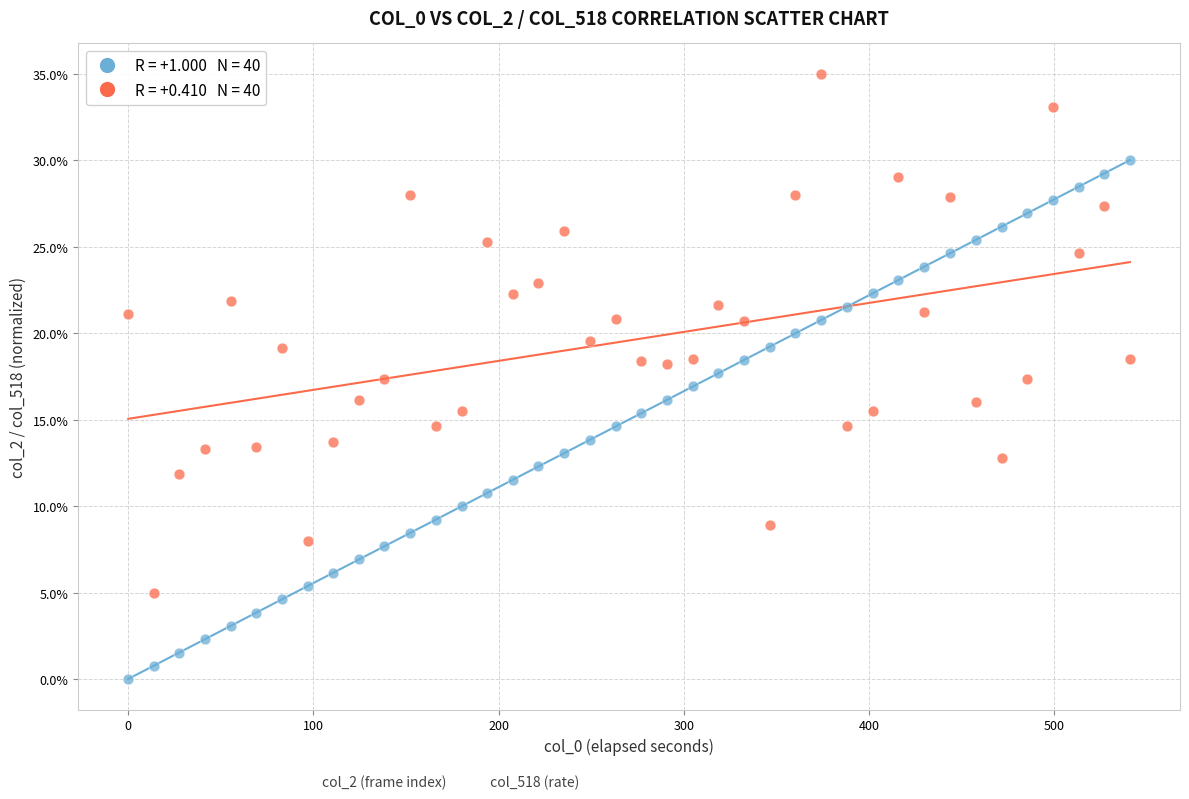

Across all data points, what is the range of X values (max minus min)?

540.9